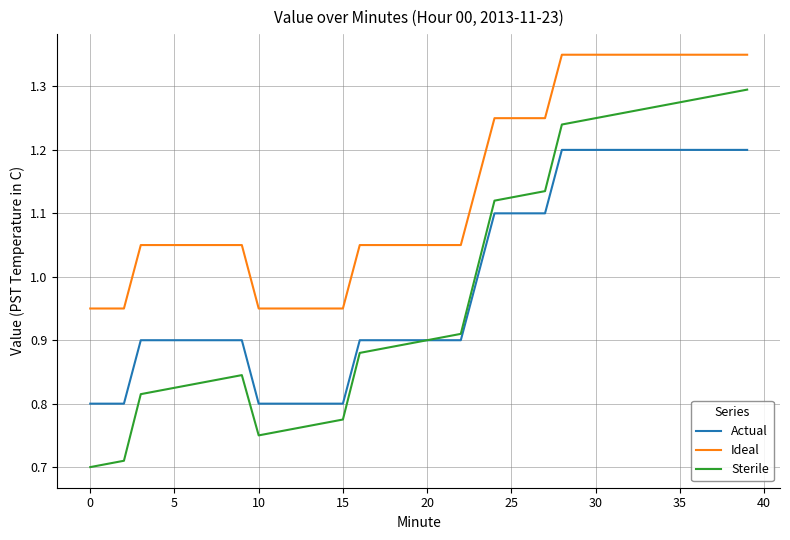

Does the chart have visible grid lines?

Yes